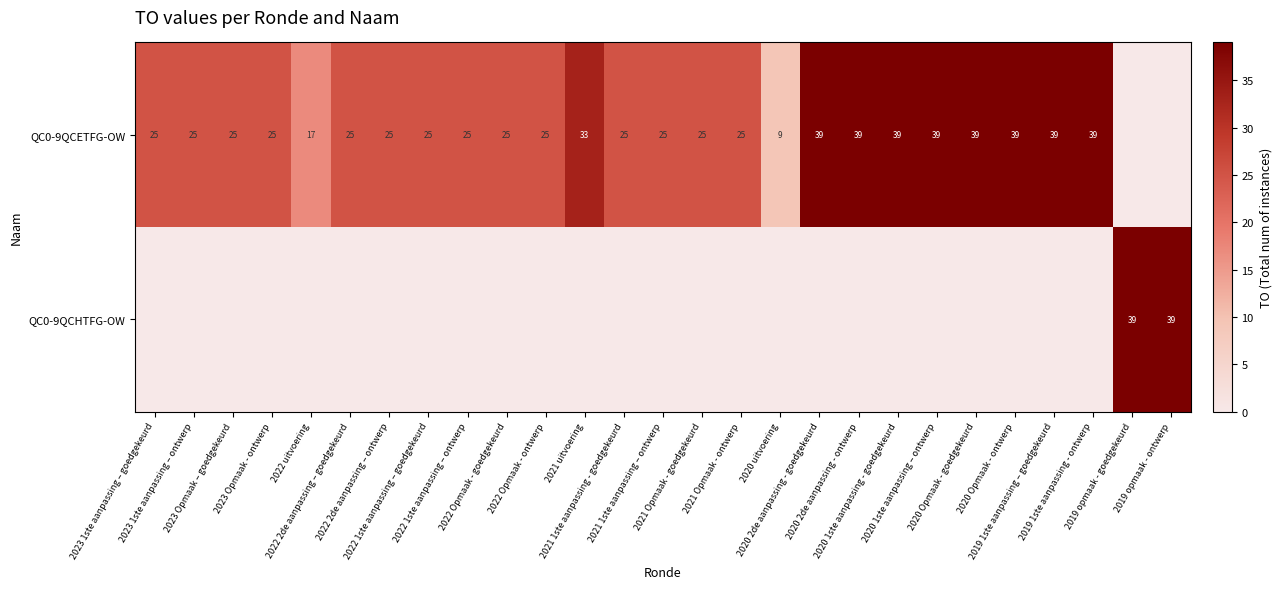

At which category does the chart reach its minimum across all series?

2019 opmaak - goedgekeurd